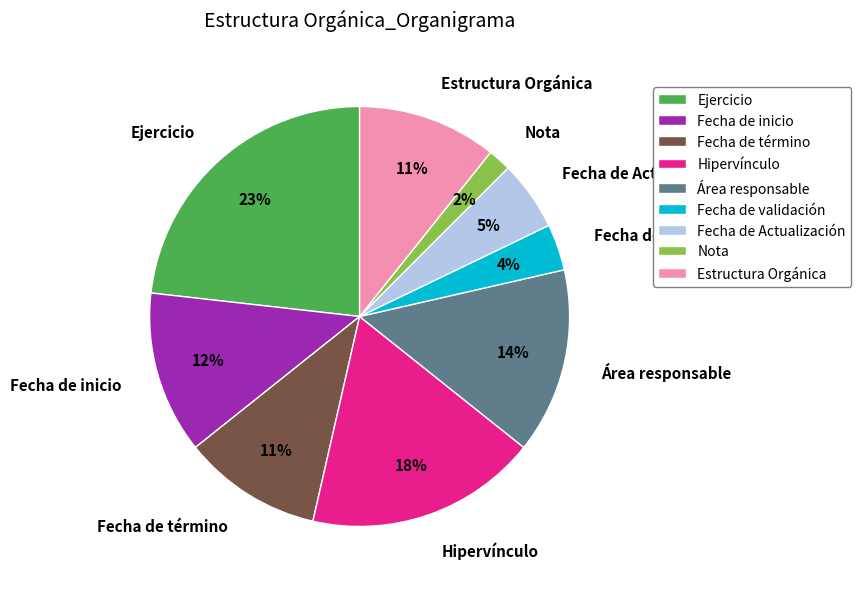

Is it true that Ejercicio is 35% of the pie?

False